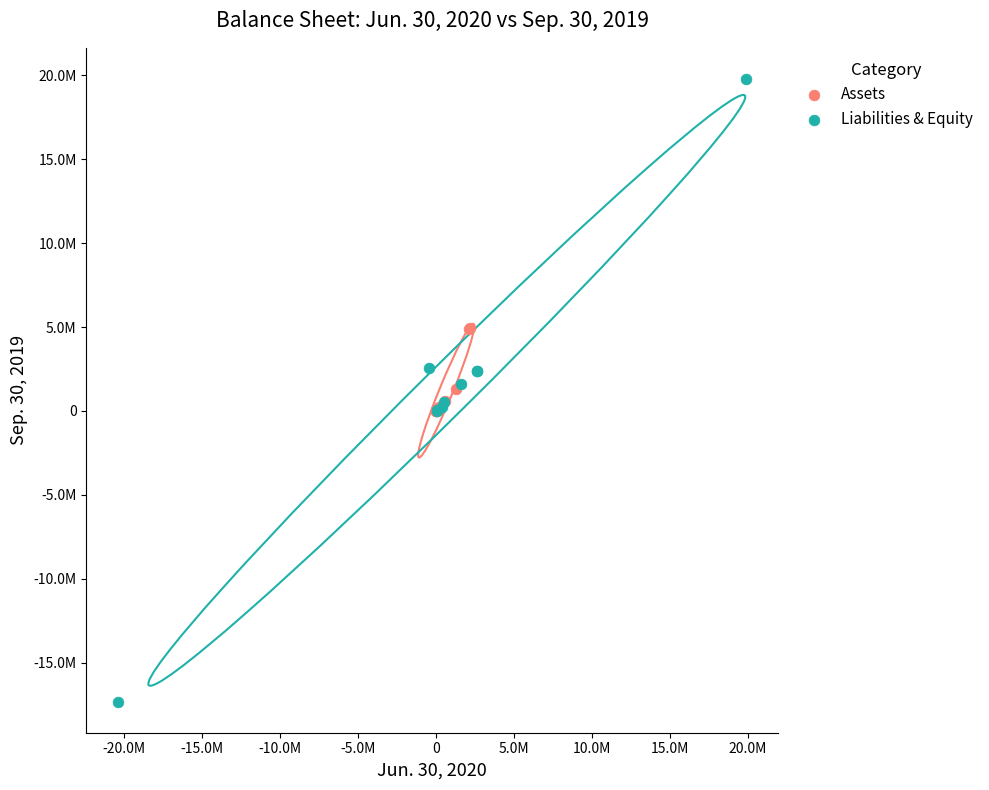

What are all the series names shown in the legend?

Assets, Liabilities & Equity